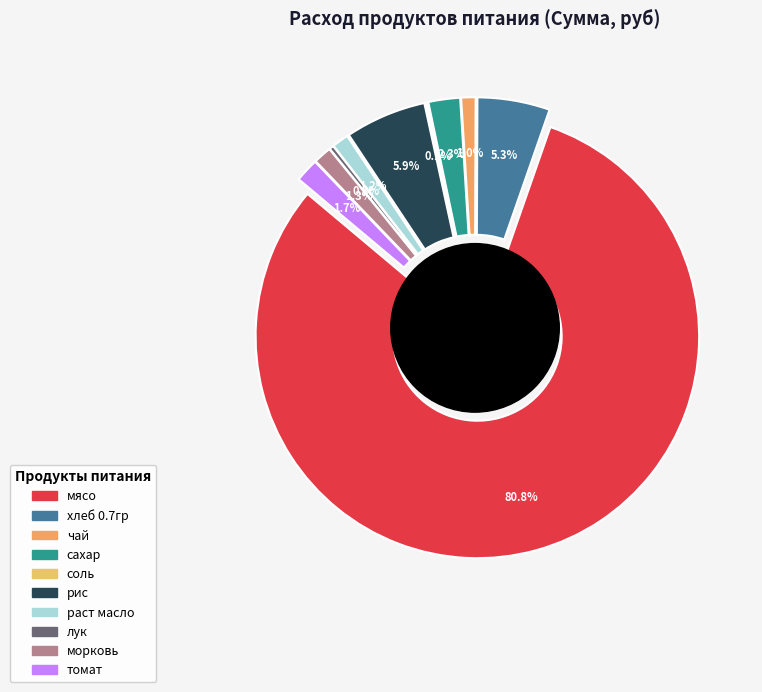

True or false: мясо accounts for 90% of the total.

False